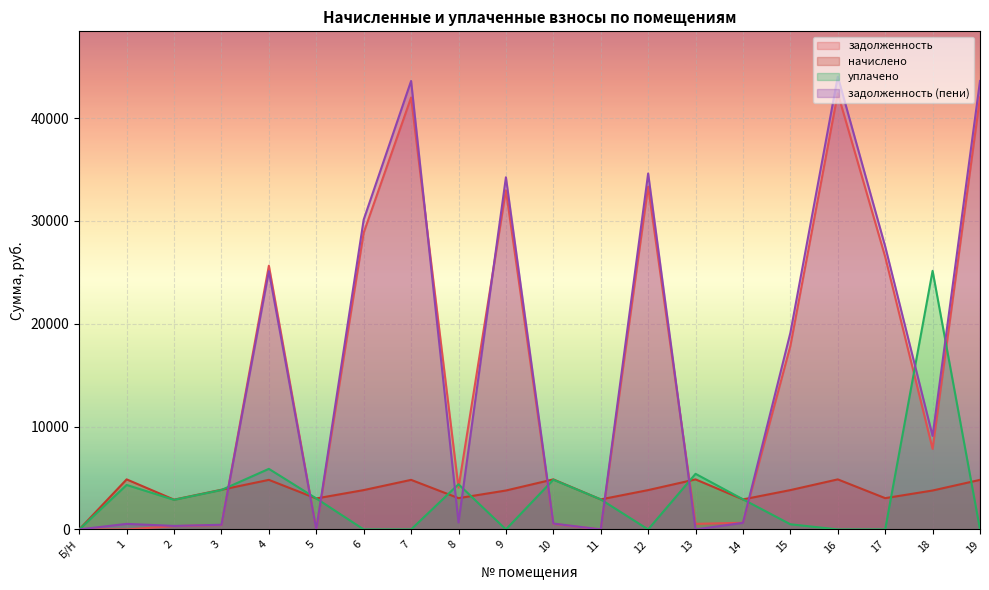

The начислено series shows 4867.2 at 10. True or false?

True